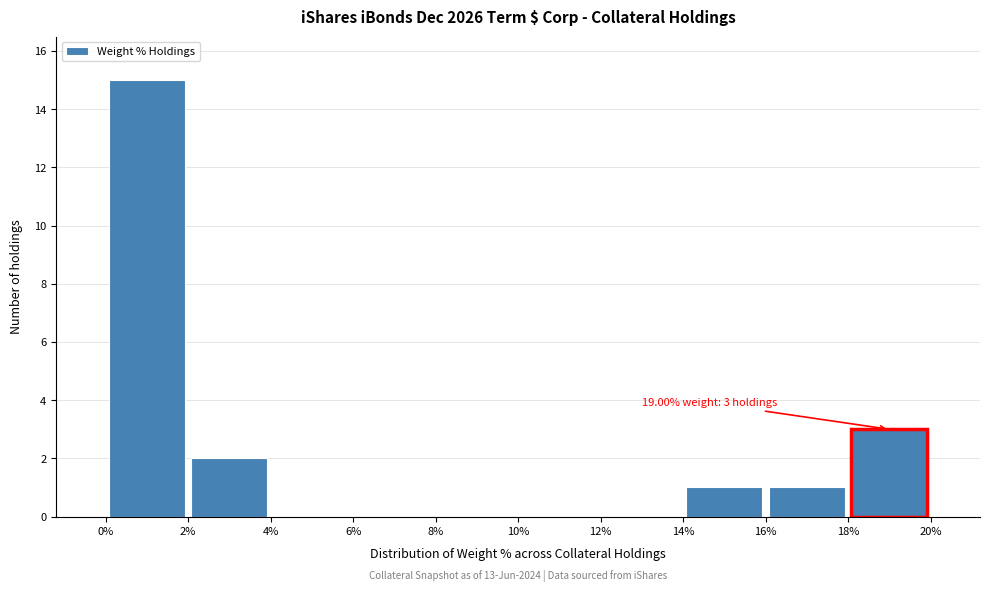

Over which range of the x-axis is the bar tallest?

0% to 2%